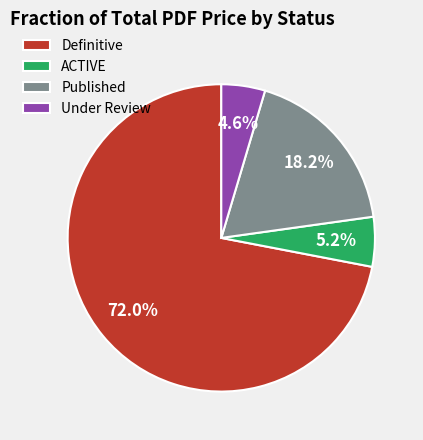

Count the number of slices in the pie.

4